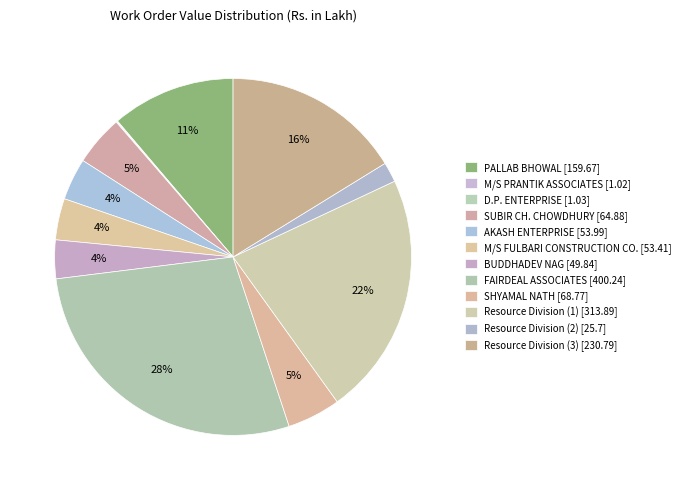

How many slices are in this pie chart?

12